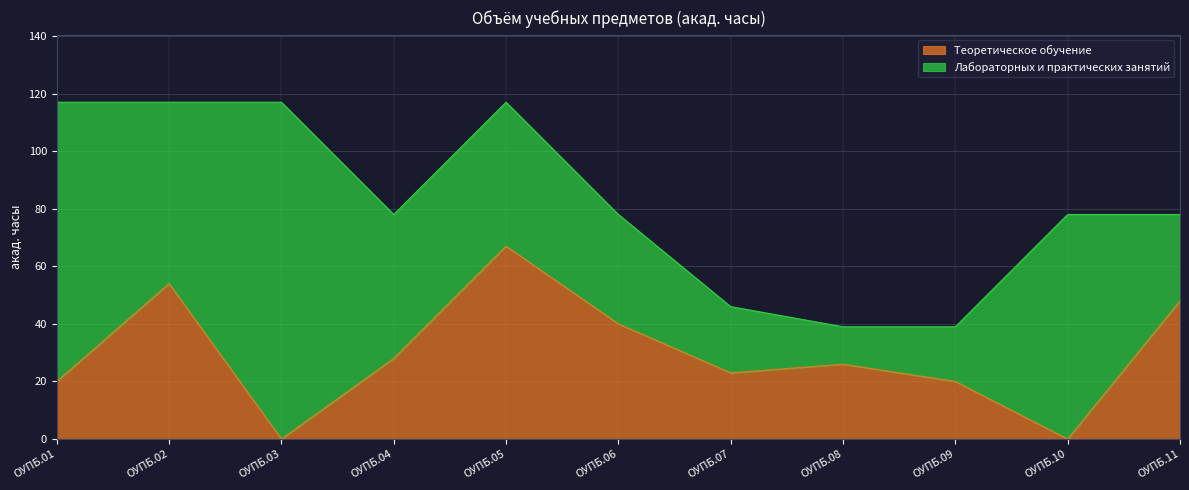

The value of Теоретическое обучение at ОУПБ.08 is 45. True or false?

False